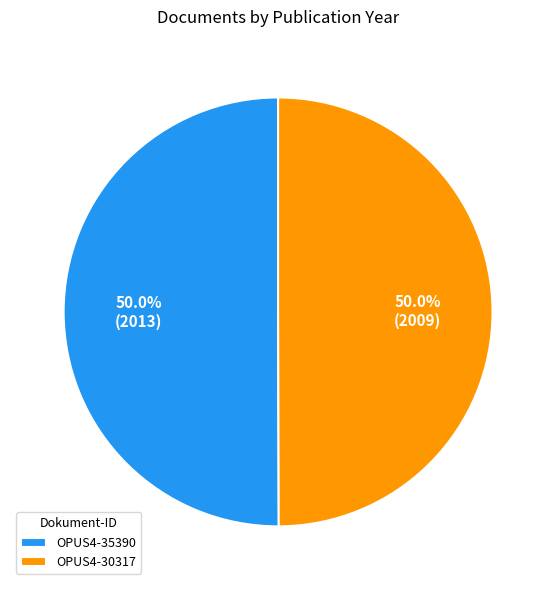

The OPUS4-30317 slice represents 50% of the pie. True or false?

True